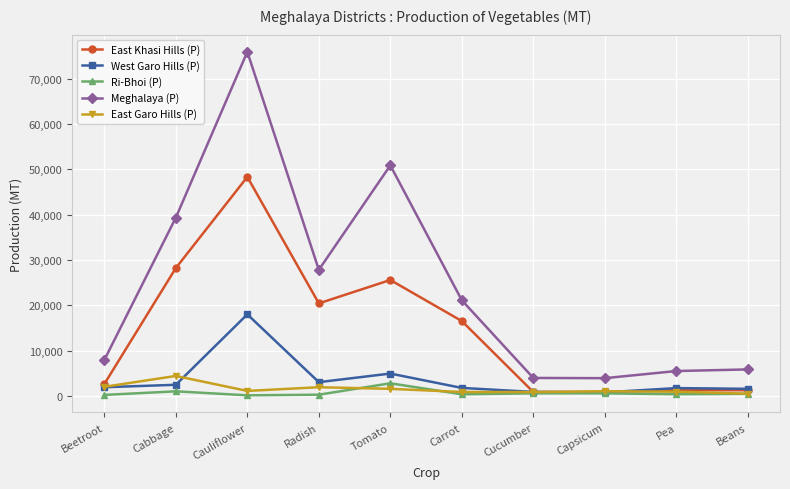

What is the spread (max minus min) of values at Carrot?

20744